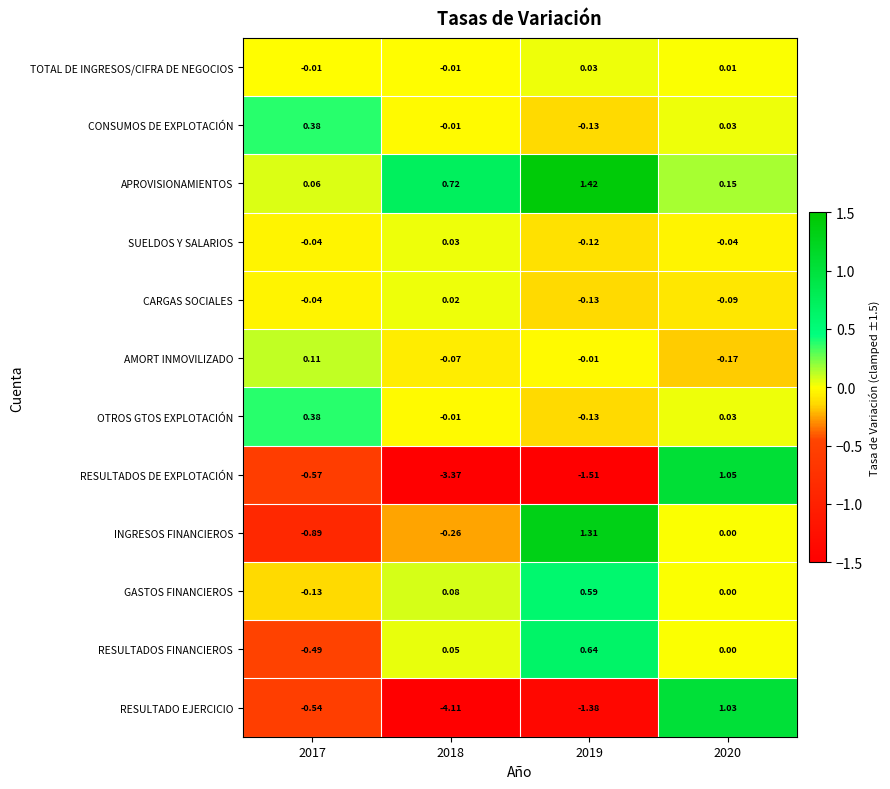

Between 2018 and 2020, which series saw the biggest shift?

RESULTADO EJERCICIO